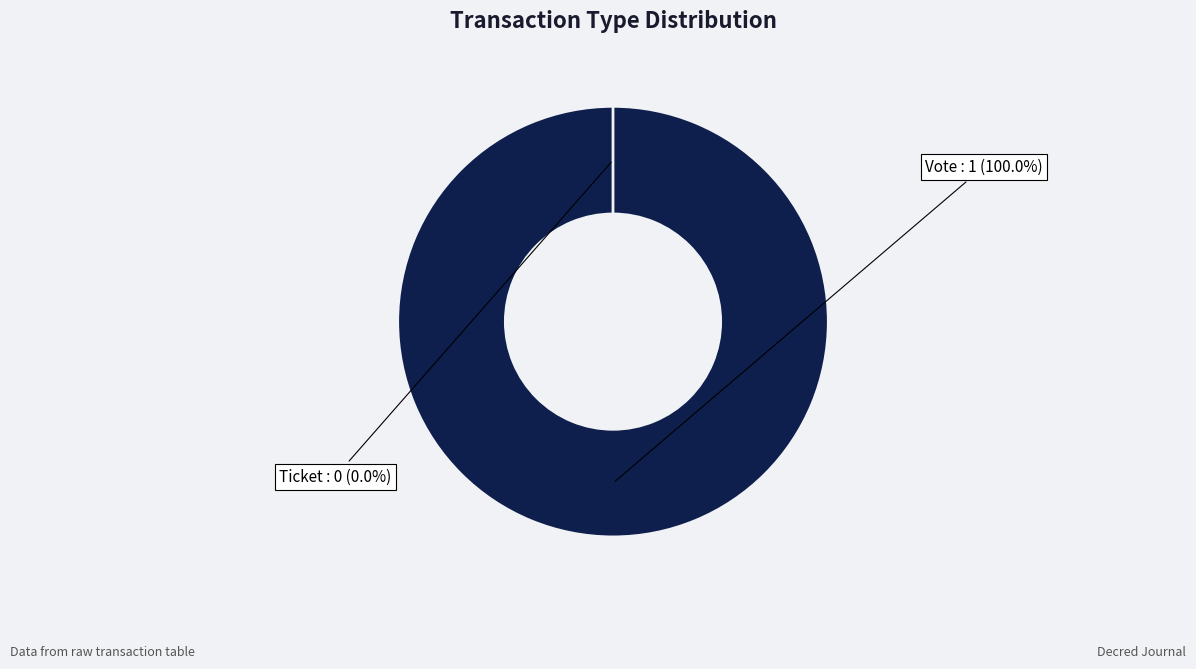

Is there any slice that represents more than half of the pie?

Yes